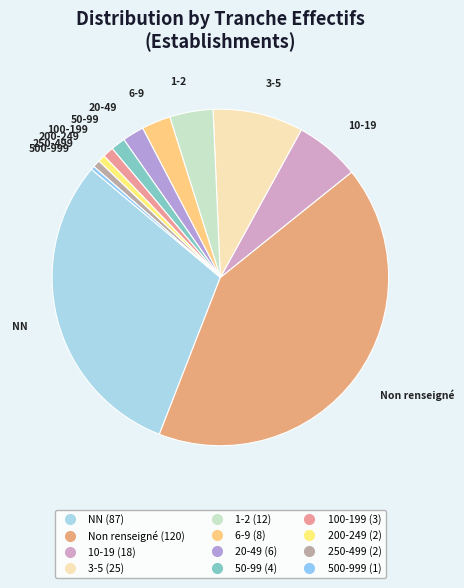

How many slices are in this pie chart?

12